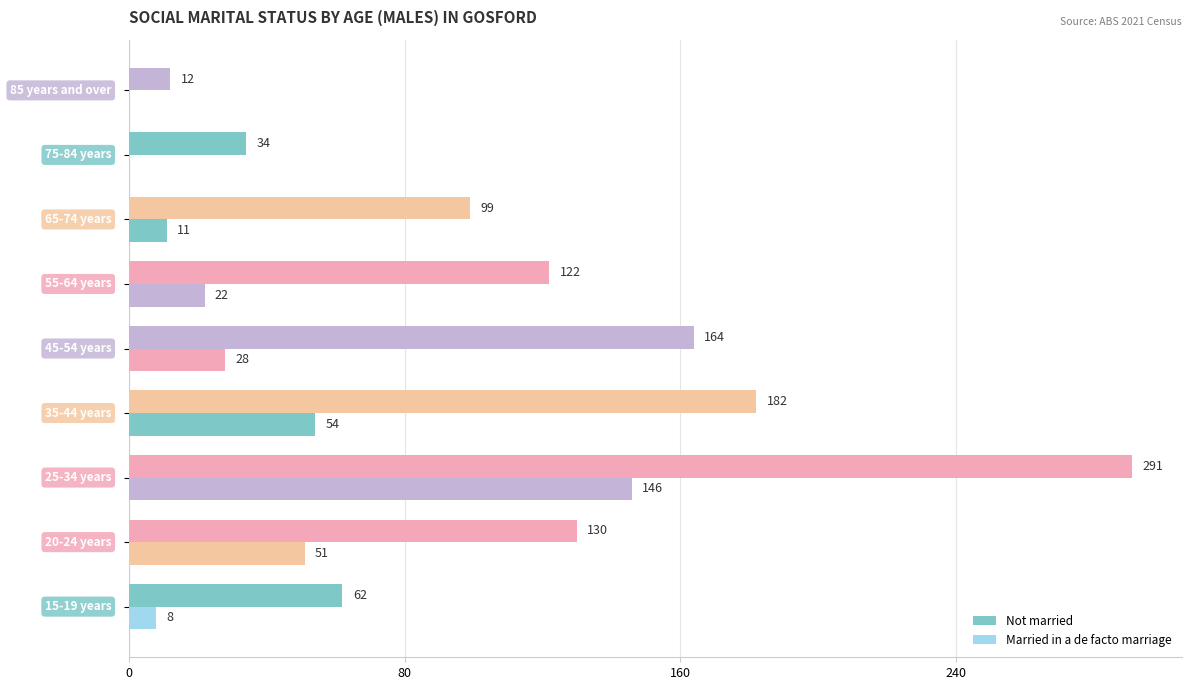

How many distinct data groups are displayed?

2